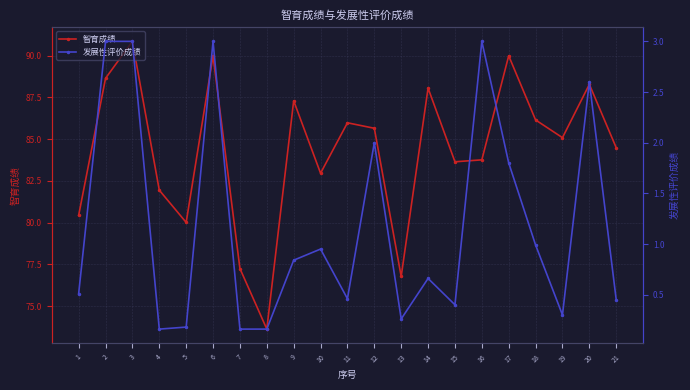

Reading left to right, transcribe all the data shown in this chart.

智育成绩: 1=80.4	2=88.6	3=90.9	4=81.9	5=80.0	6=90.0	7=77.2	8=73.6	9=87.3	10=83.0	11=86.0	12=85.6	13=76.8	14=88.1	15=83.6	16=83.8	17=90.0	18=86.1	19=85.1	20=88.3	21=84.5
发展性评价成绩: 1=0.5	2=3.0	3=3.0	4=0.2	5=0.2	6=3.0	7=0.2	8=0.2	9=0.8	10=0.9	11=0.5	12=2.0	13=0.3	14=0.7	15=0.4	16=3.0	17=1.8	18=1.0	19=0.3	20=2.6	21=0.5